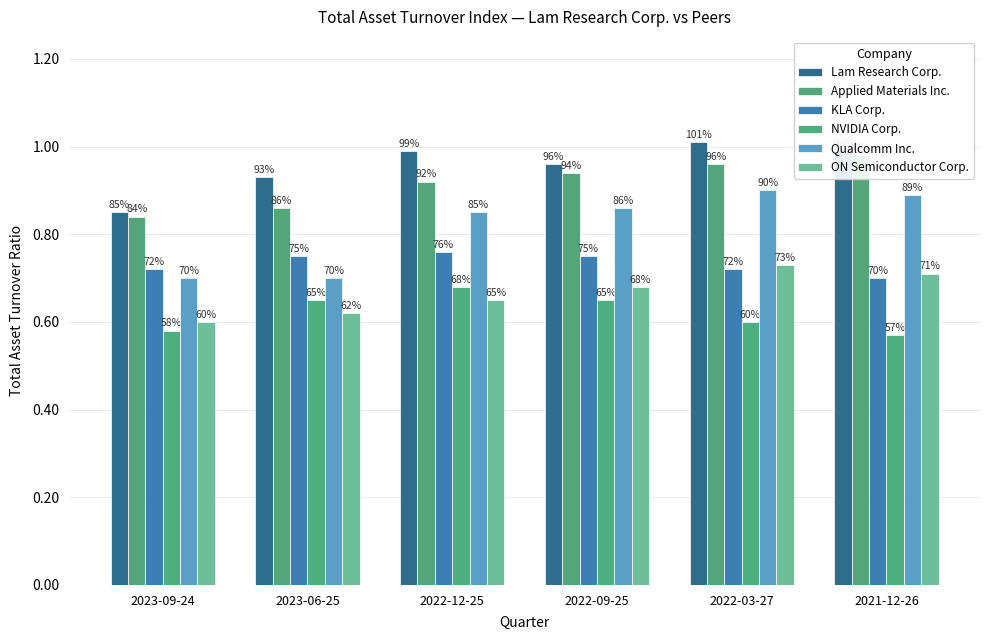

Between 2023-06-25 and 2022-09-25, which series saw the biggest shift?

Qualcomm Inc.